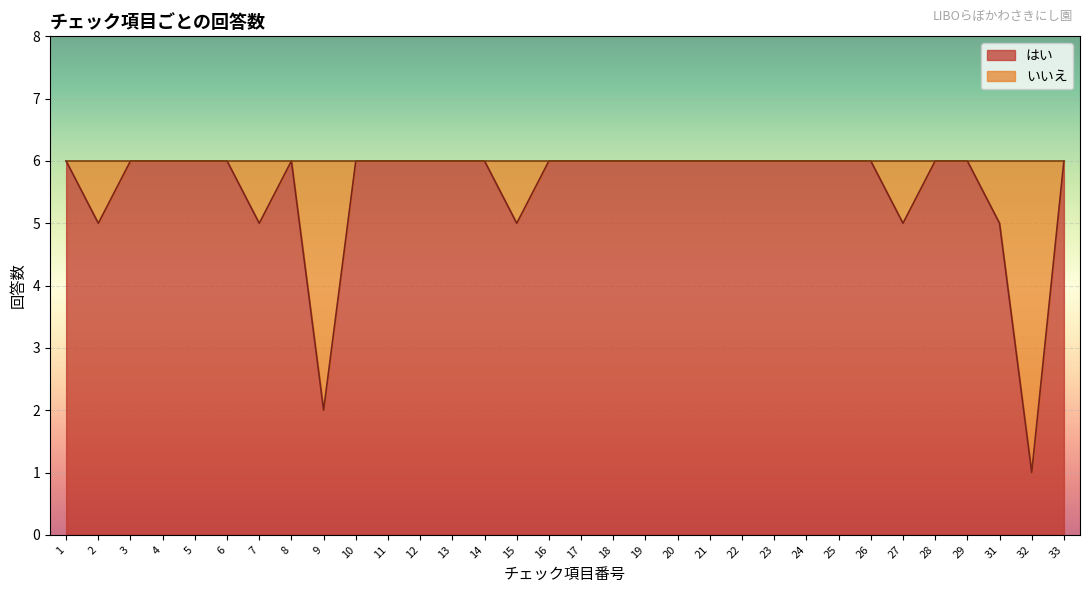

Does the chart display data point markers on the line(s)?

No